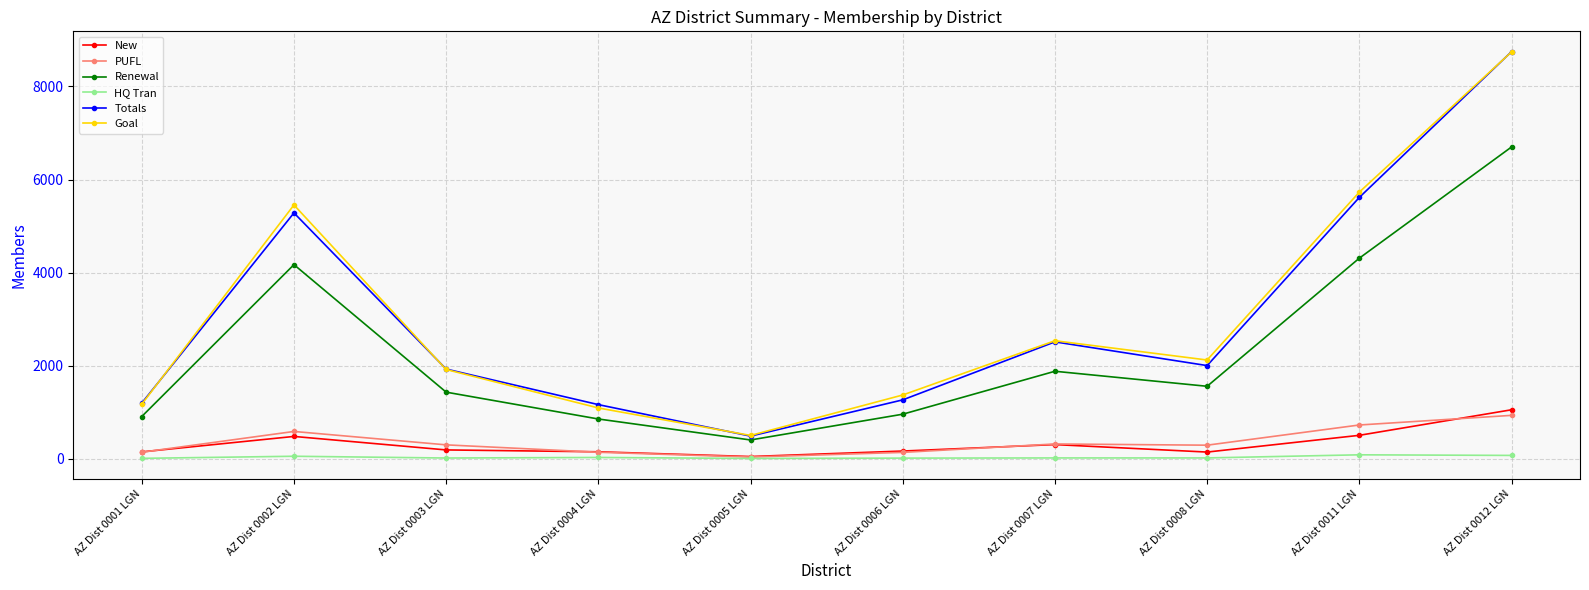

What value does the Goal series have at AZ Dist 0003 LGN, to the nearest 100?

1900